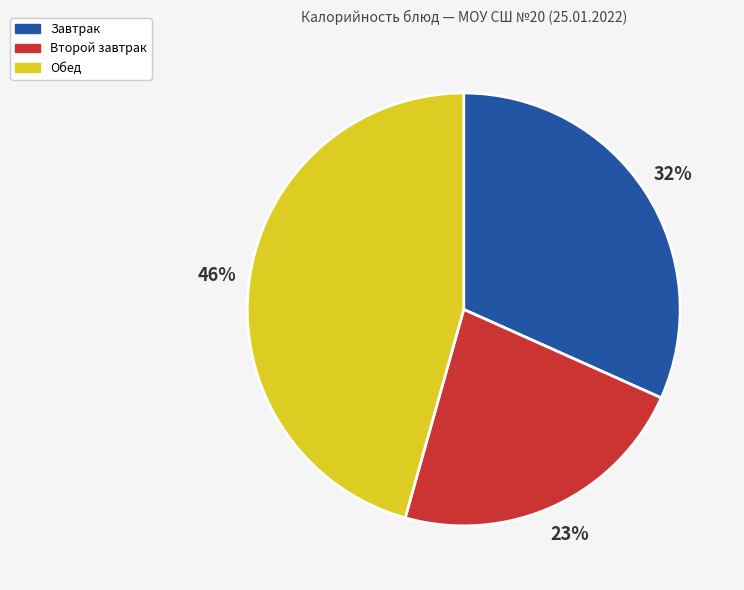

Does any single category account for the majority?

No